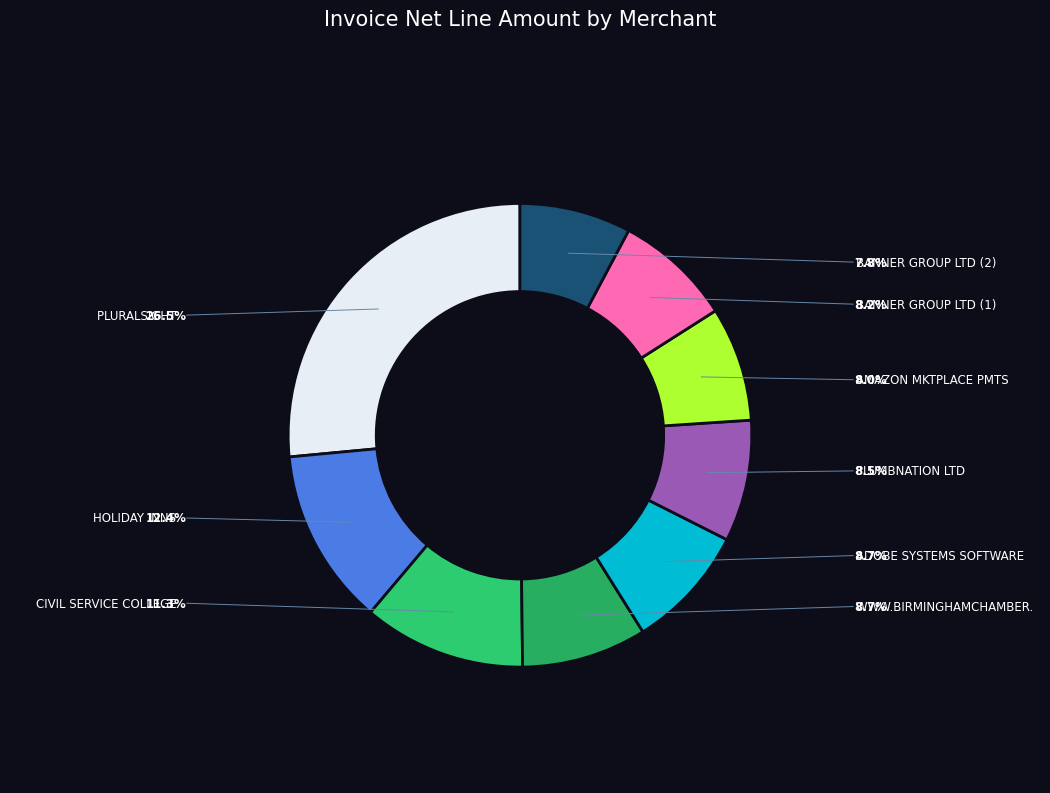

The AMAZON MKTPLACE PMTS slice represents 1% of the pie. True or false?

False